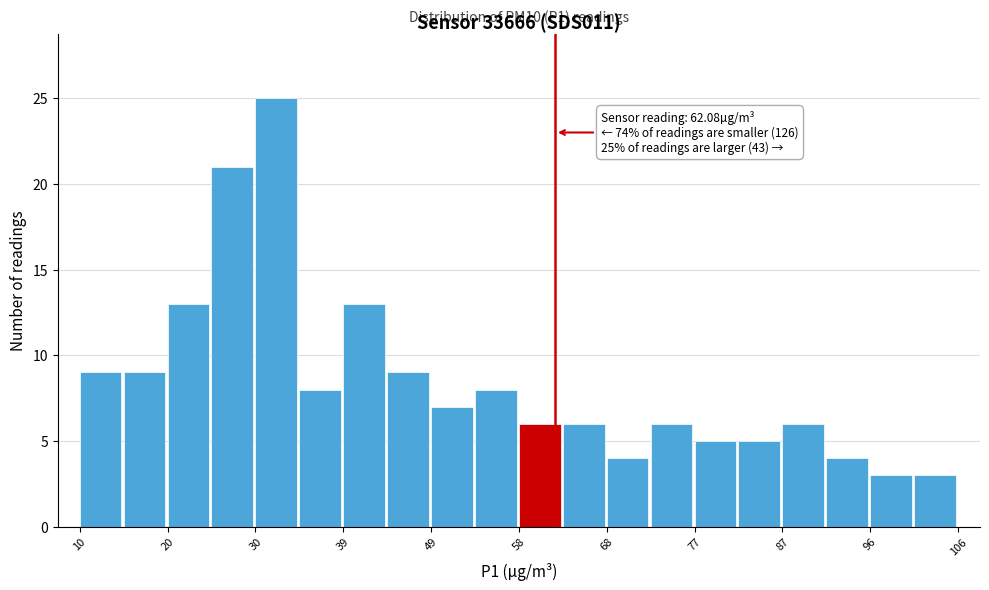

Which range on the x-axis has the tallest bar?

30 to 34